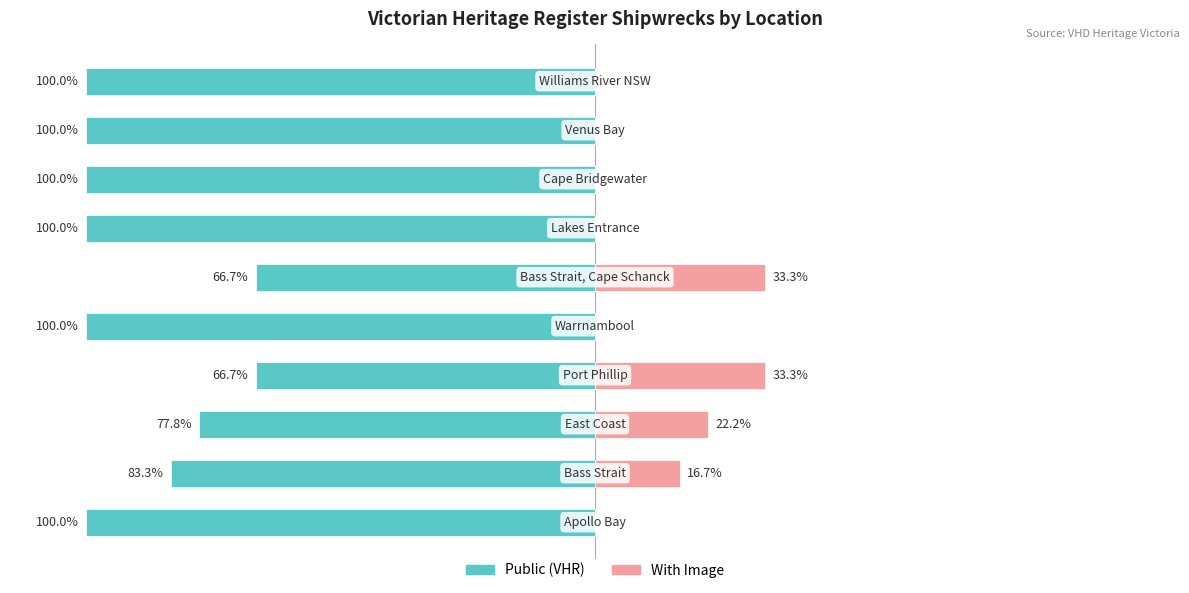

Reading right to left, transcribe all the data shown in this chart.

Public (VHR): -100.0	-100.0	-100.0	-100.0	-66.7	-100.0	-66.7	-77.8	-83.3	-100.0
With Image: 0.0	0.0	0.0	0.0	33.3	0.0	33.3	22.2	16.7	0.0